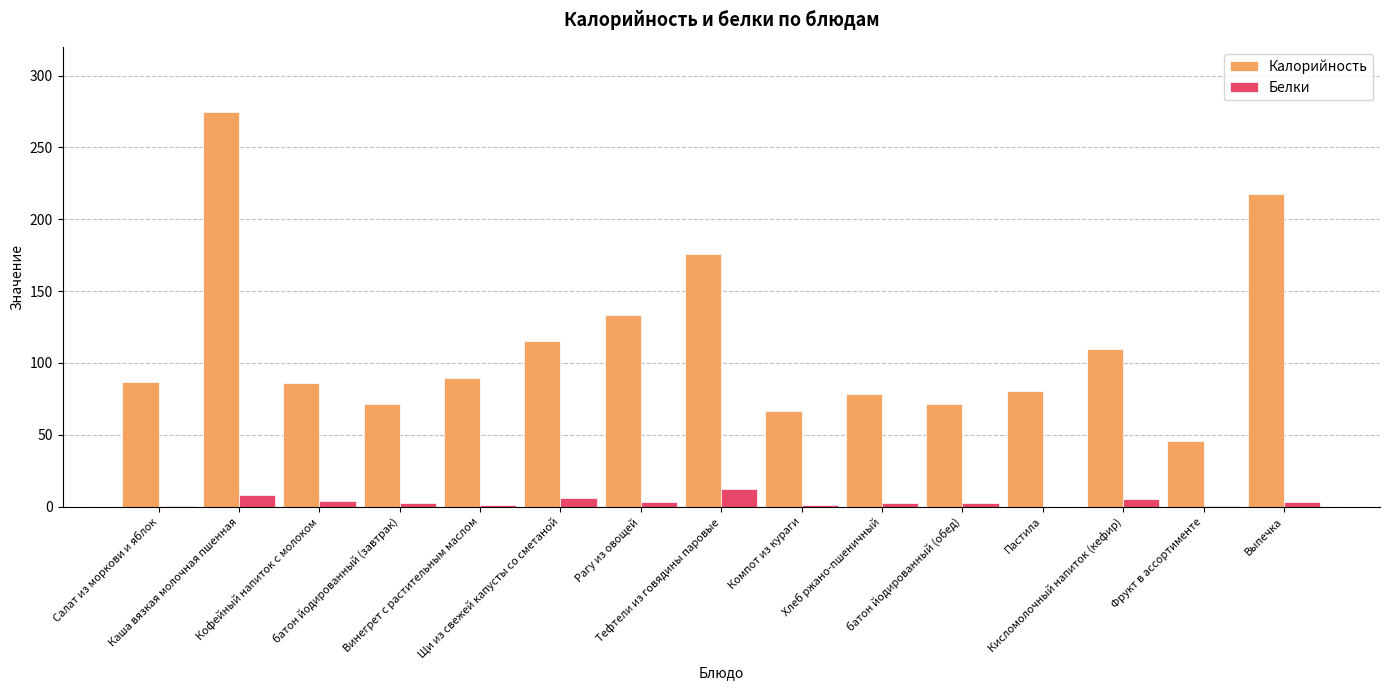

What is the greatest value displayed?

274.9